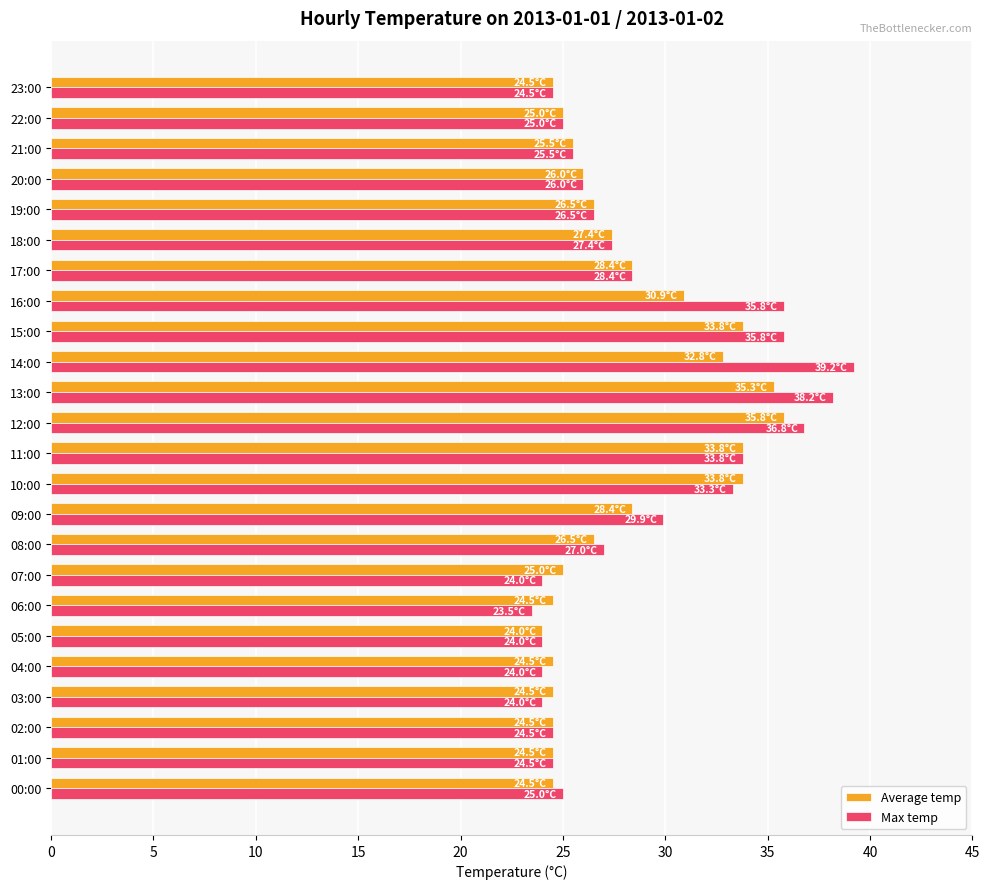

What value does the Average temp series have at 01:00?

24.5